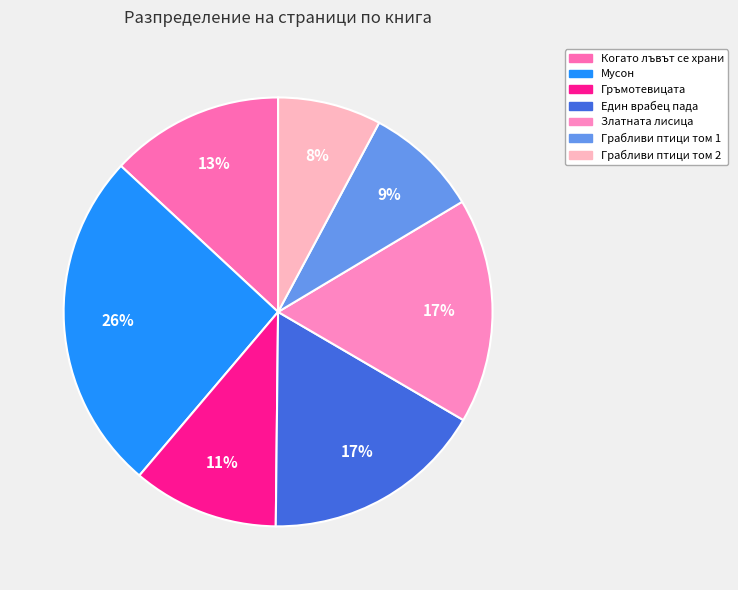

To the nearest percent, what is the difference between the largest and smallest slice percentages?

18%